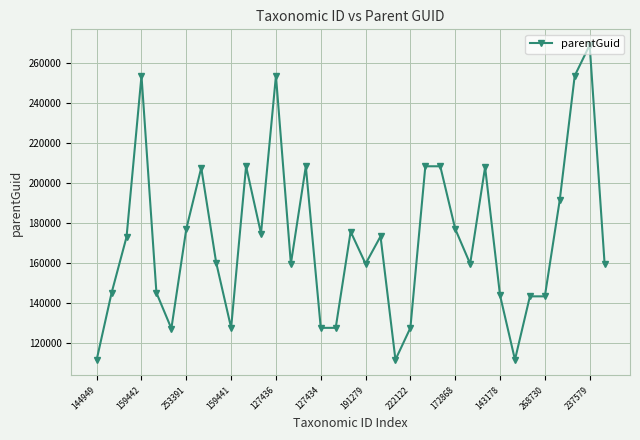

Is this an area chart (filled region under the line)?

No